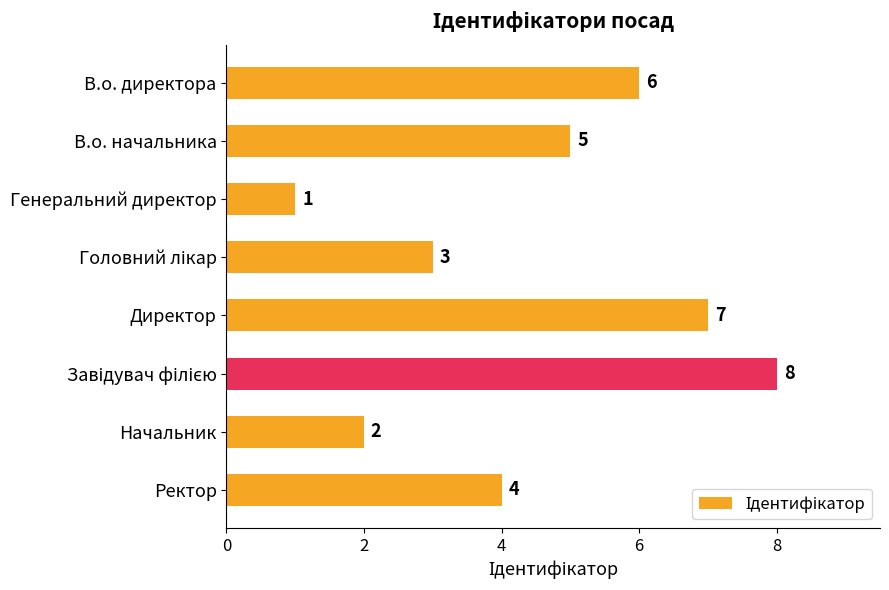

How many values are between 3 and 7?

5